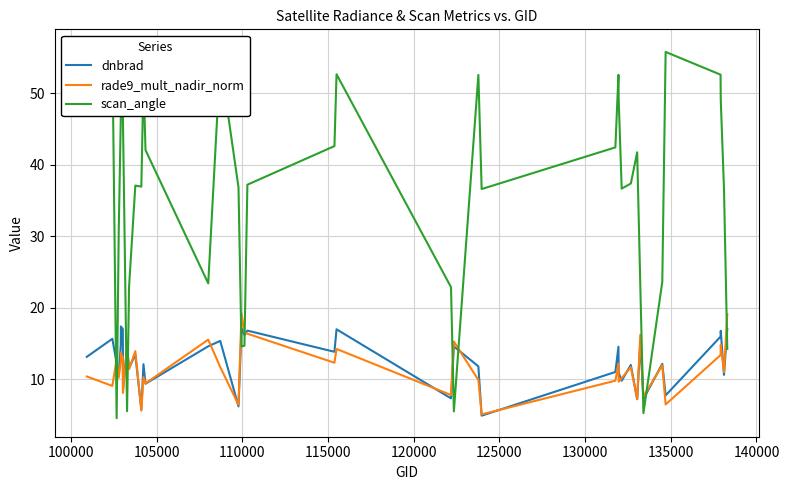

True or false: dnbrad has more than 2 interior local peaks.

True